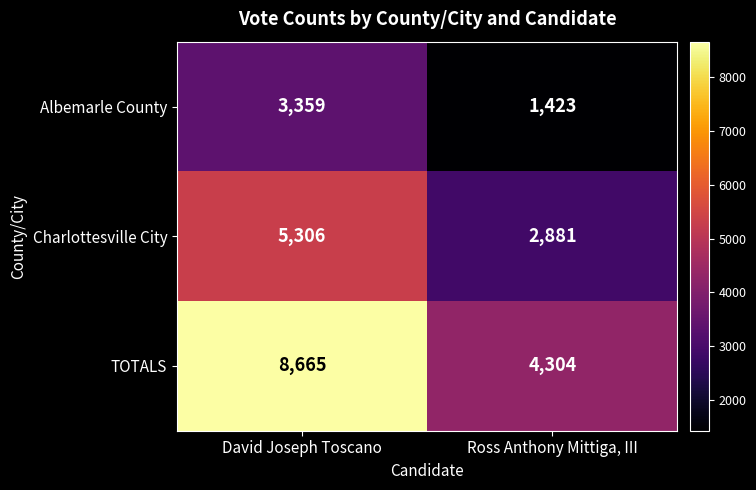

List the series in order of their overall mean, highest first.

TOTALS, Charlottesville City, Albemarle County